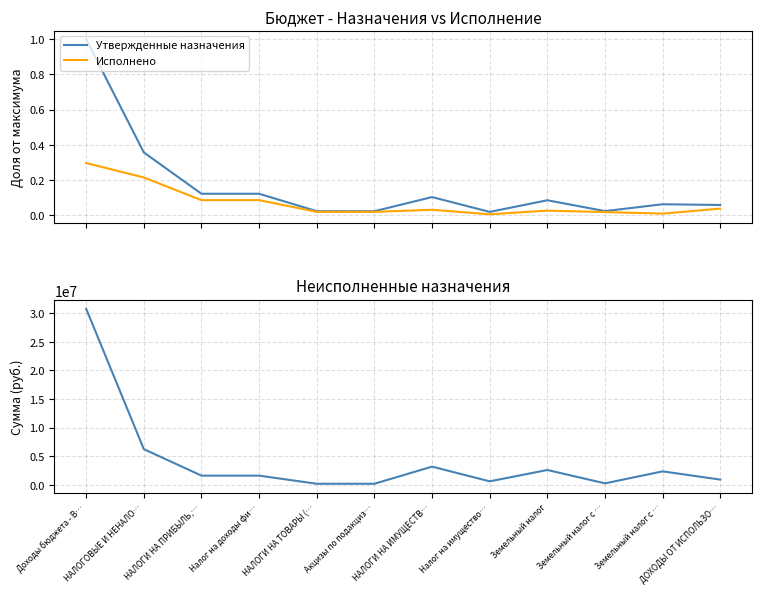

True or false: Исполнено and Неисполненные назначения intersect in this chart.

False